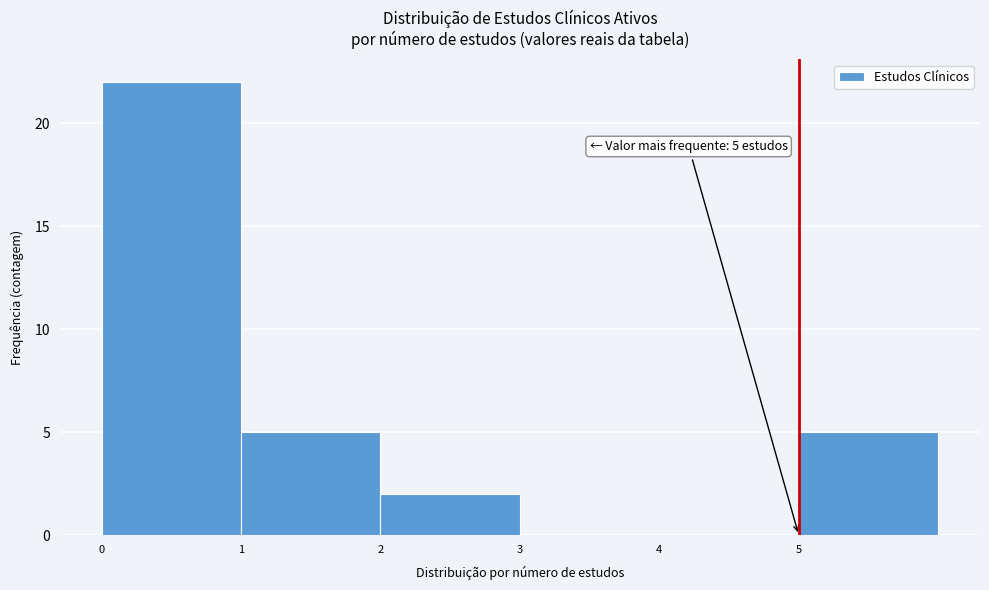

Over which range of the x-axis is the bar tallest?

0 to 1